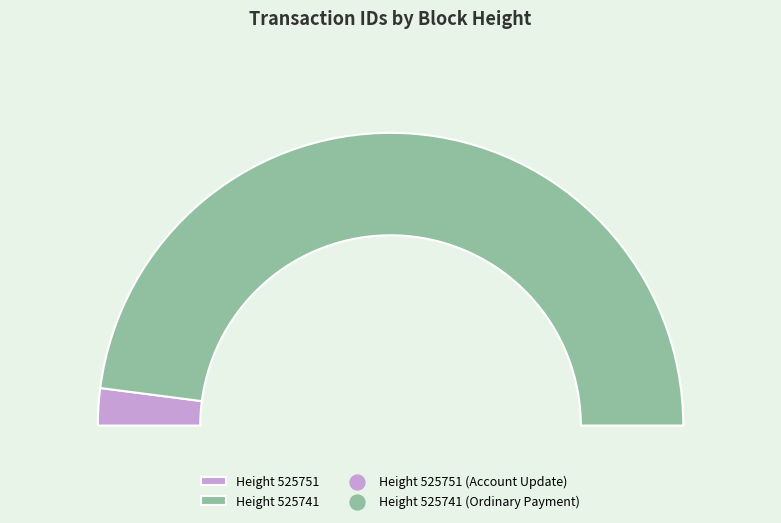

What is the majority slice?

525741